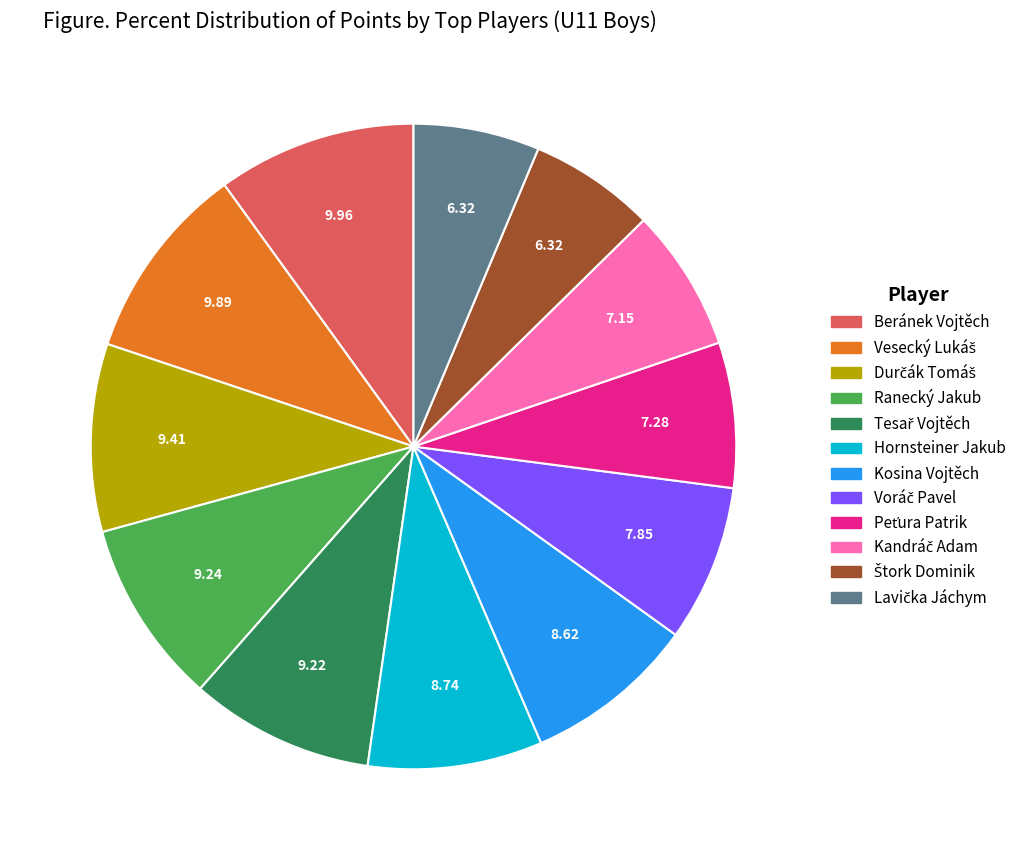

Is there any slice that represents more than half of the pie?

No